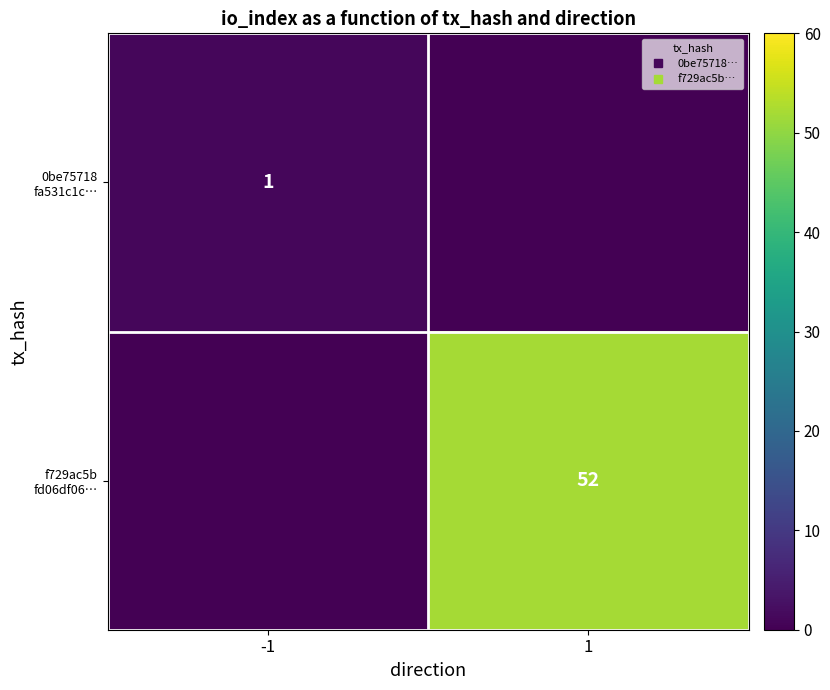

Rank the series by their average value, from lowest to highest.

0be75718 fa531c1c…, f729ac5b fd06df06…